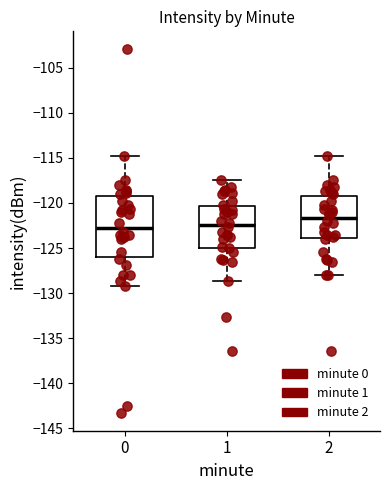

Reading left to right, transcribe this box plot: for each box, give where its median line is, the range the box spans, and where its two whiskers end, as read against the y-axis. The values are not printed on the chart, so give them approximately, as read against the axis.

0: median -122.5, box -126.0 to -119.0, whiskers -129.0 to -115.0
1: median -122.5, box -125.0 to -120.5, whiskers -128.5 to -117.5
2: median -121.5, box -124.0 to -119.0, whiskers -128.0 to -115.0